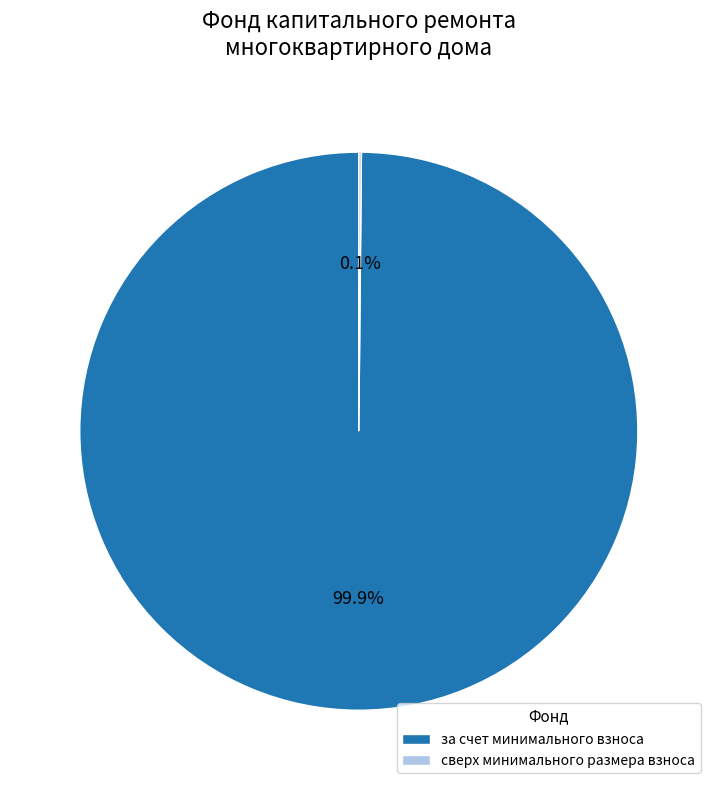

Which slice is the largest?

за счет минимального взноса